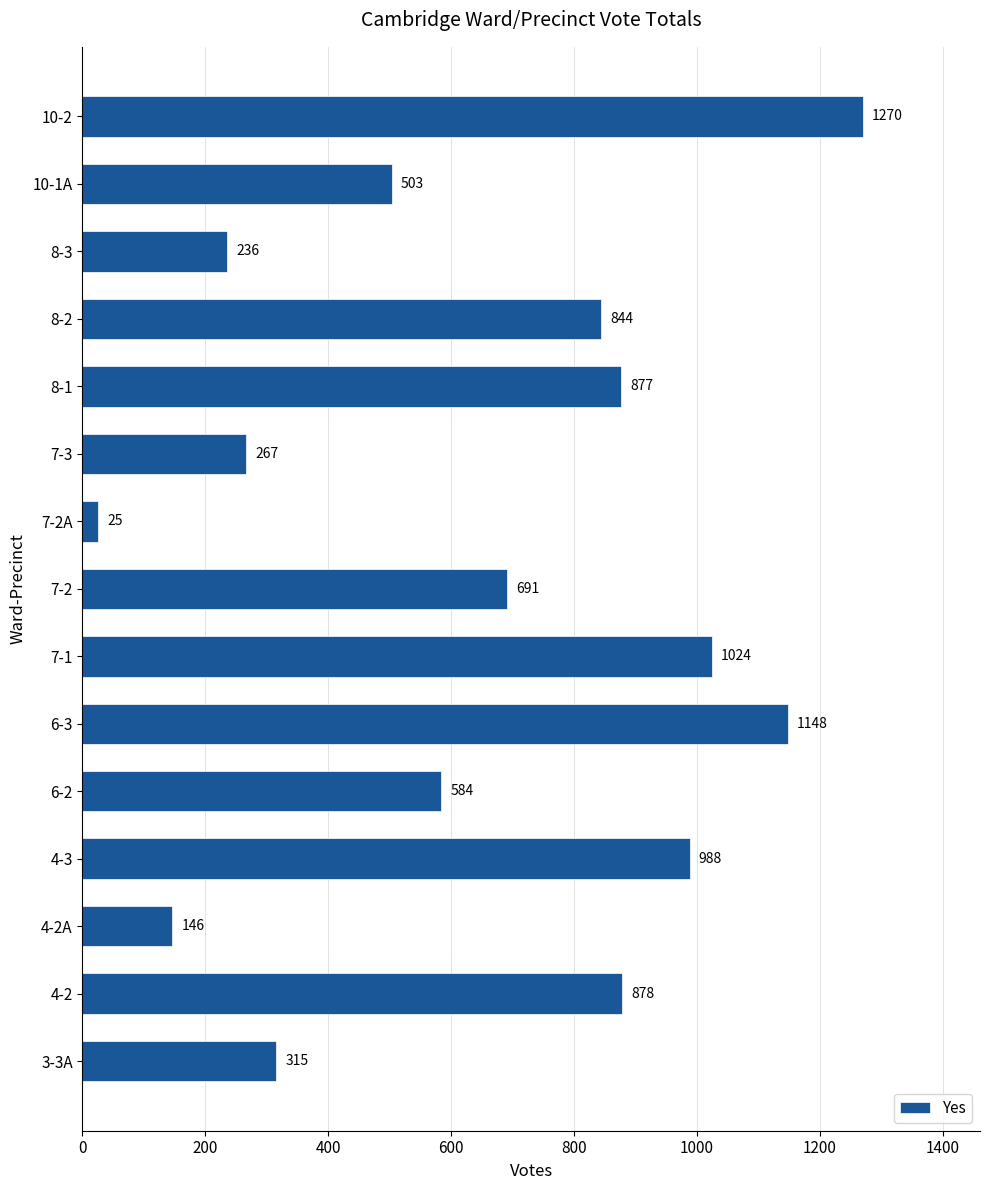

Rank the categories by value from lowest to highest.

7-2A, 4-2A, 8-3, 7-3, 3-3A, 10-1A, 6-2, 7-2, 8-2, 8-1, 4-2, 4-3, 7-1, 6-3, 10-2